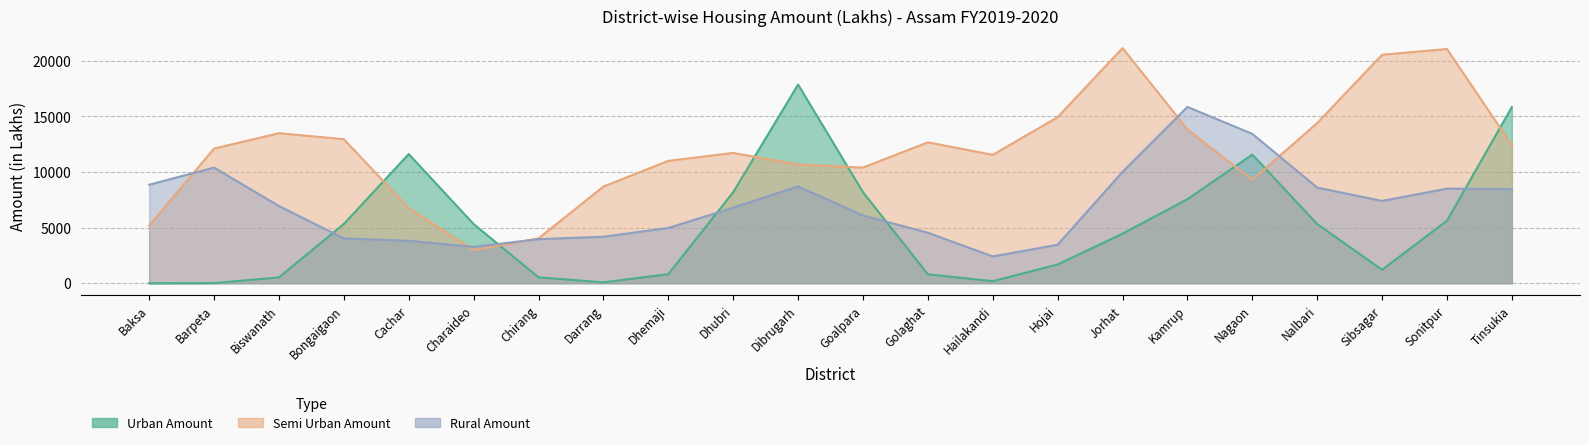

True or false: Urban Amount and Semi Urban Amount intersect in this chart.

True